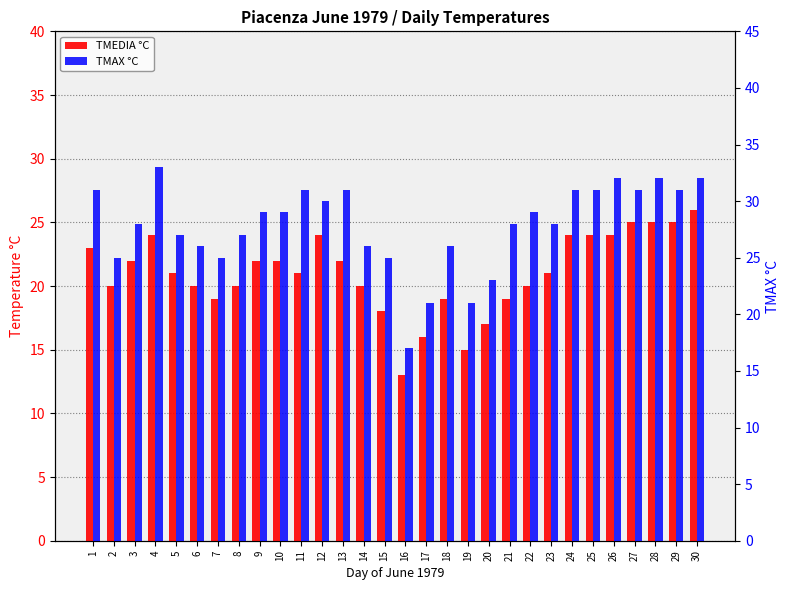

How many values in the TMEDIA °C series are below 21?

13